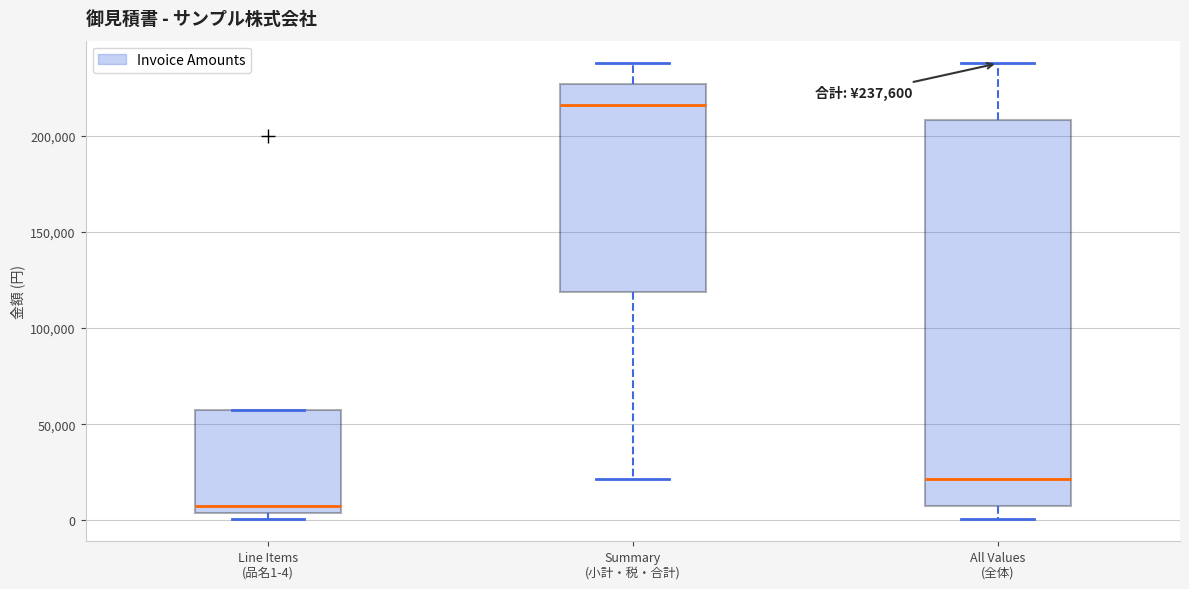

Which box's median line is the lowest?

Line Items (品名1-4)